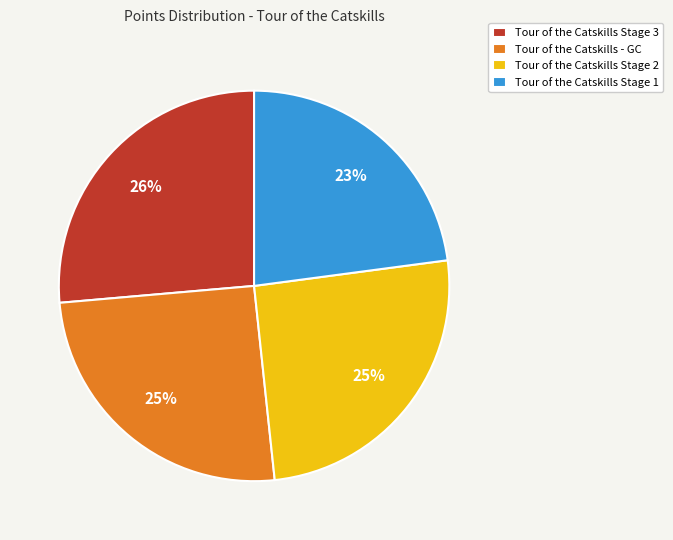

To the nearest percent, what is the difference between the Tour of the Catskills Stage 3 and Tour of the Catskills - GC slice percentages?

1%